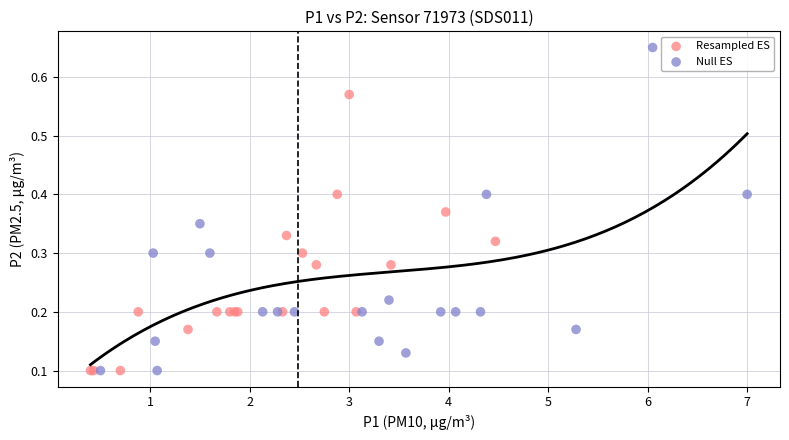

Which series has the largest Y range (max minus min)?

Null ES